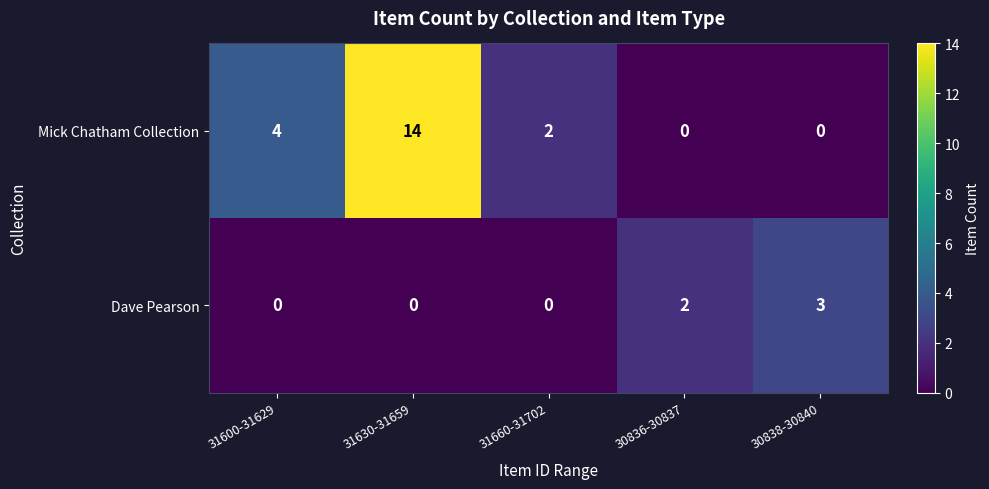

Count the Mick Chatham Collection values in the range 0 to 4.

4